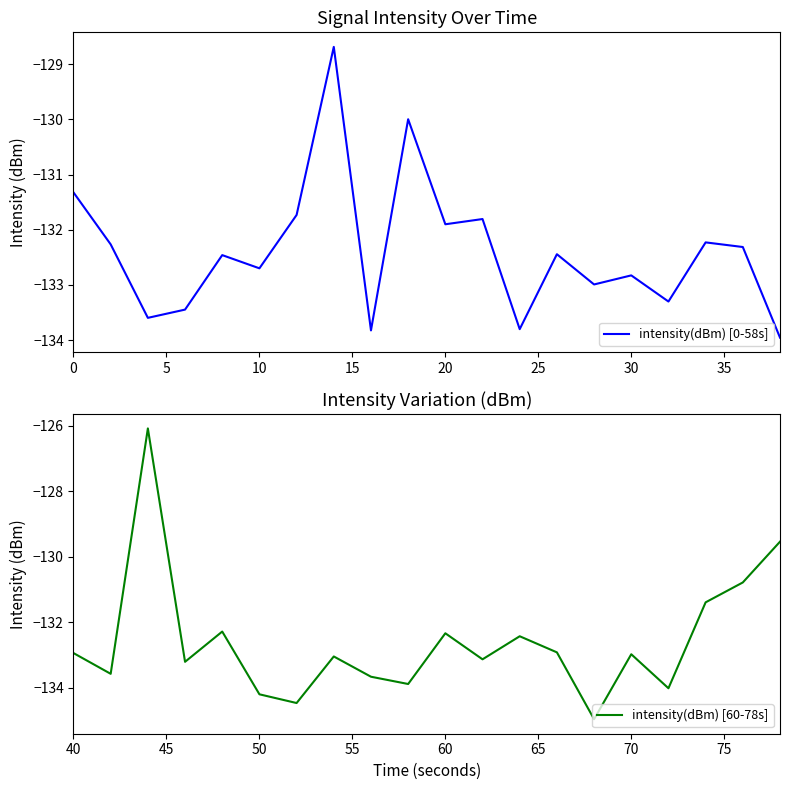

Is it true that intensity(dBm) [60-78s] equals -84.6 at 60?

False